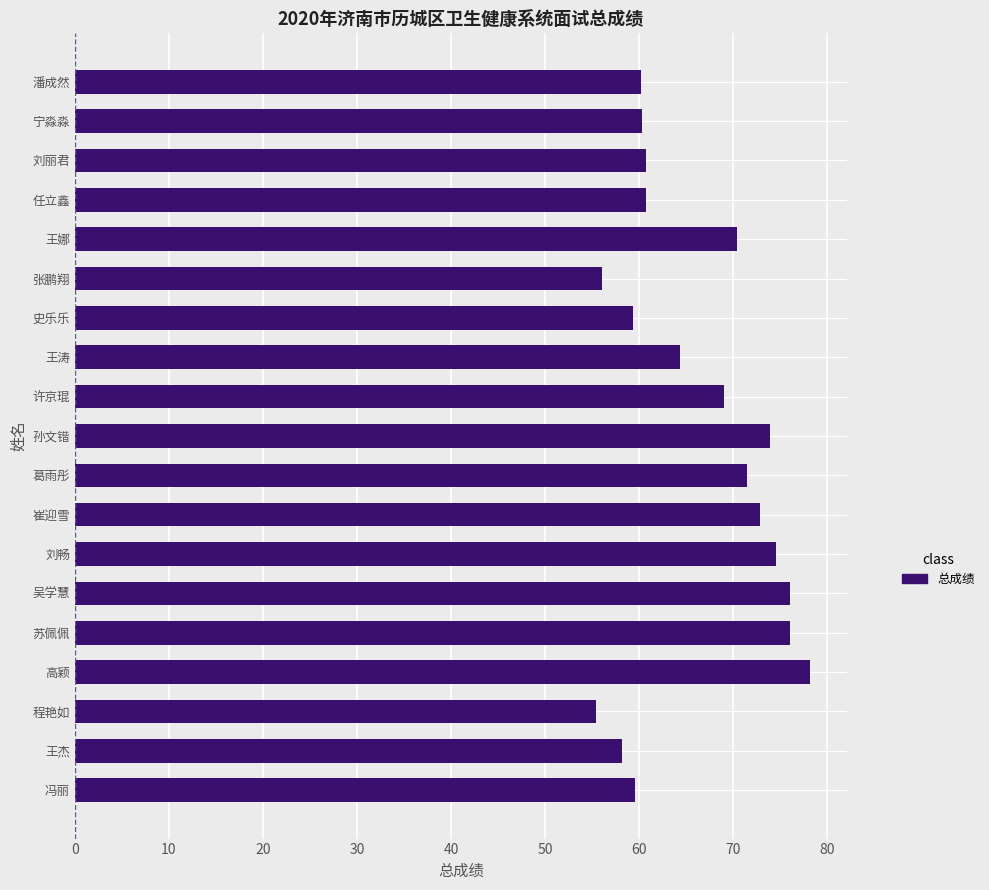

What is the maximum value shown in the chart?

78.2